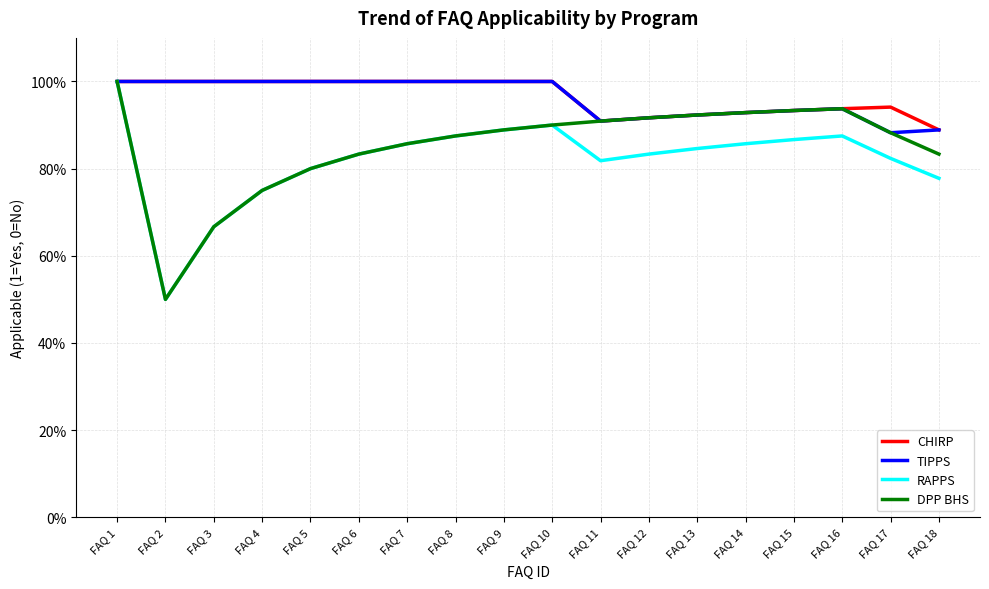

The value of TIPPS at FAQ 12 is 0.6. True or false?

False